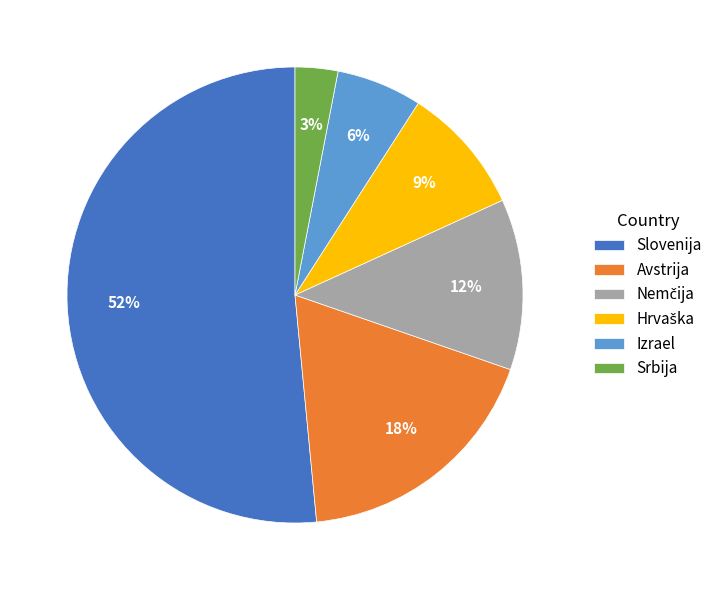

Between Srbija and Avstrija, which is larger?

Avstrija